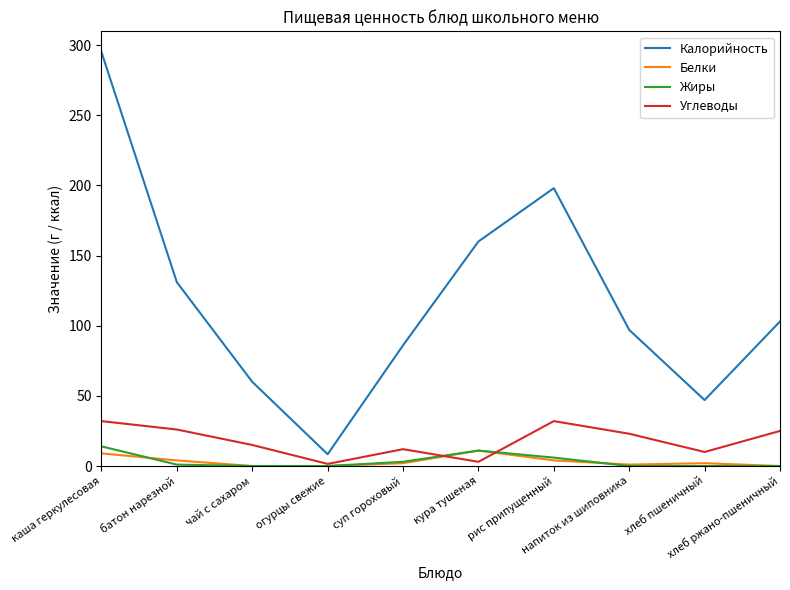

What is the difference between the highest and lowest values at каша геркулесовая?

286.0